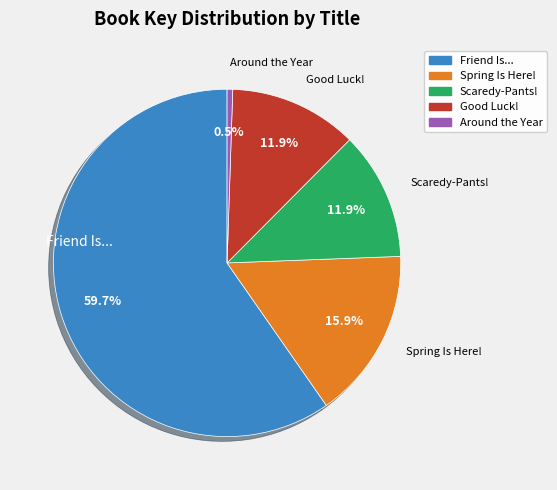

To the nearest percent, what is the difference between the largest and smallest slice percentages?

59%